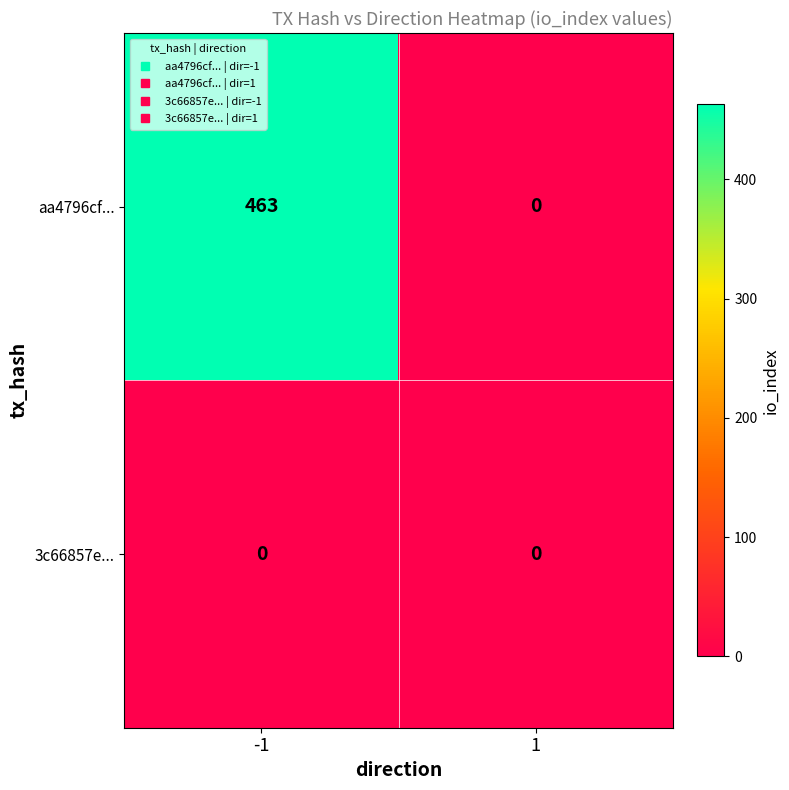

Which series has the largest range (max minus min)?

aa4796cf...